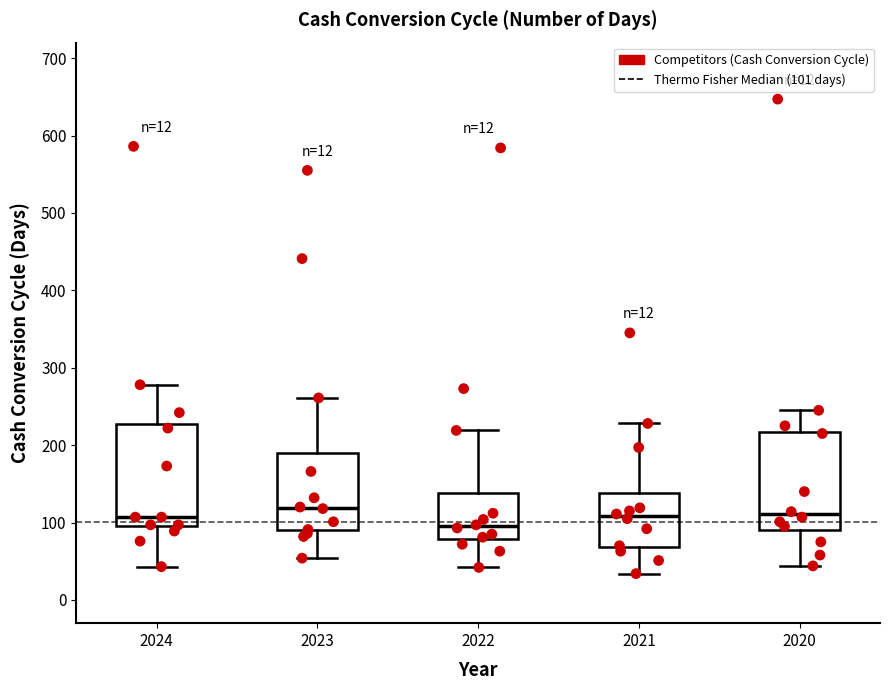

Reading left to right, transcribe this box plot: for each box, give where its median line is, the range the box spans, and where its two whiskers end, as read against the y-axis. The values are not printed on the chart, so give them approximately, as read against the axis.

2024: median 110, box 100 to 230, whiskers 40 to 280
2023: median 120, box 90 to 190, whiskers 50 to 260
2022: median 100, box 80 to 140, whiskers 40 to 220
2021: median 110, box 70 to 140, whiskers 30 to 230
2020: median 110, box 90 to 220, whiskers 40 to 250